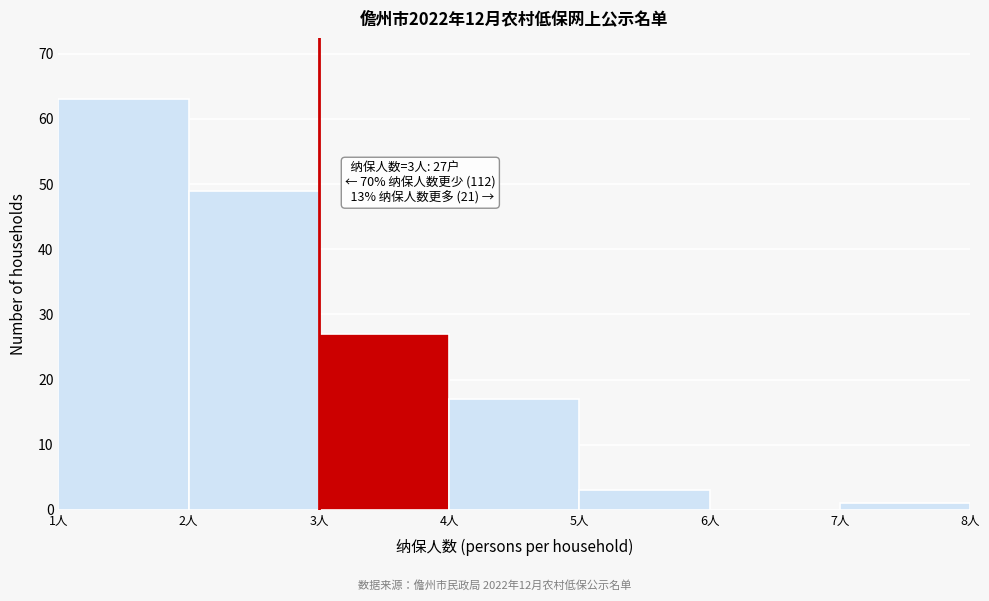

Over which range of the x-axis is the bar tallest?

1 to 2